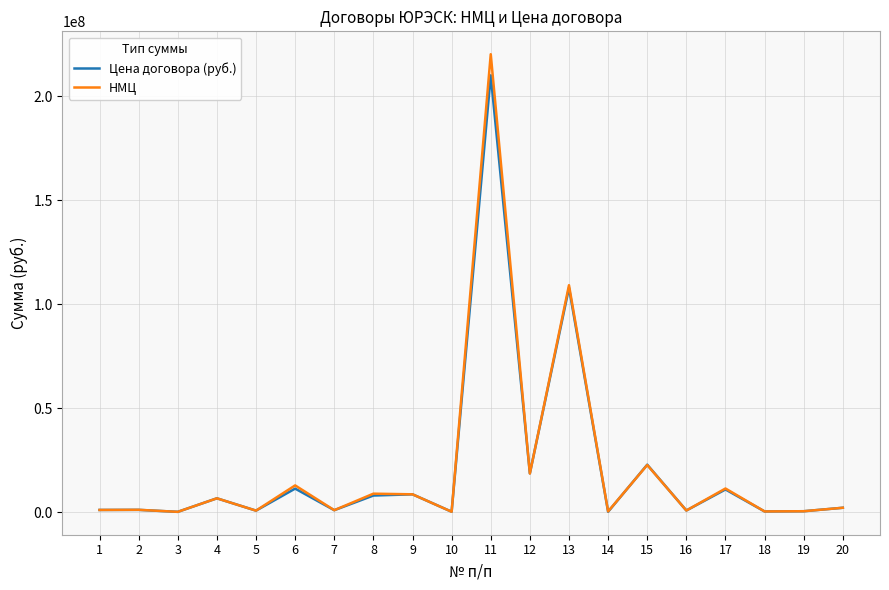

Rank the series by their maximum value, from highest to lowest.

НМЦ, Цена договора (руб.)